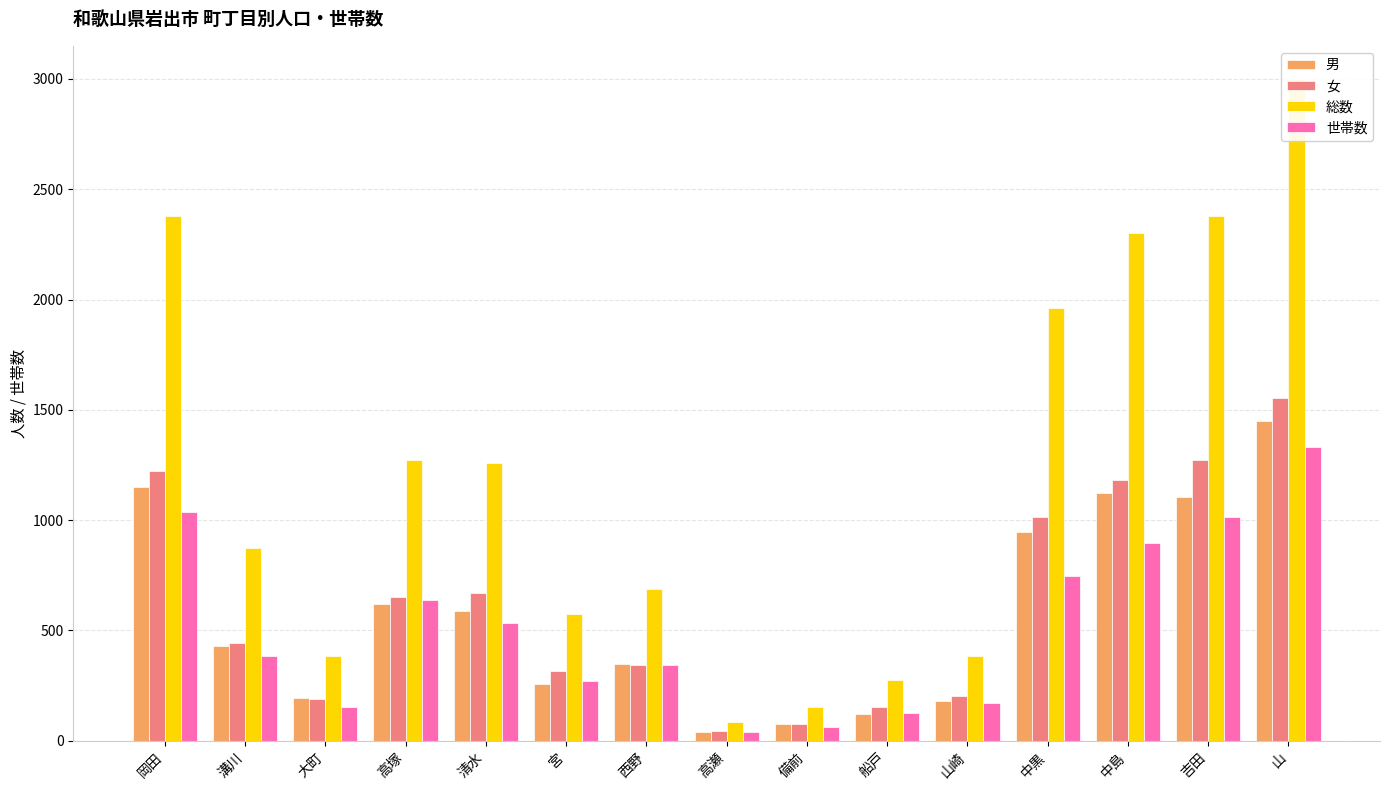

What is the value of the 総数 bar at the 9th from the left?

151